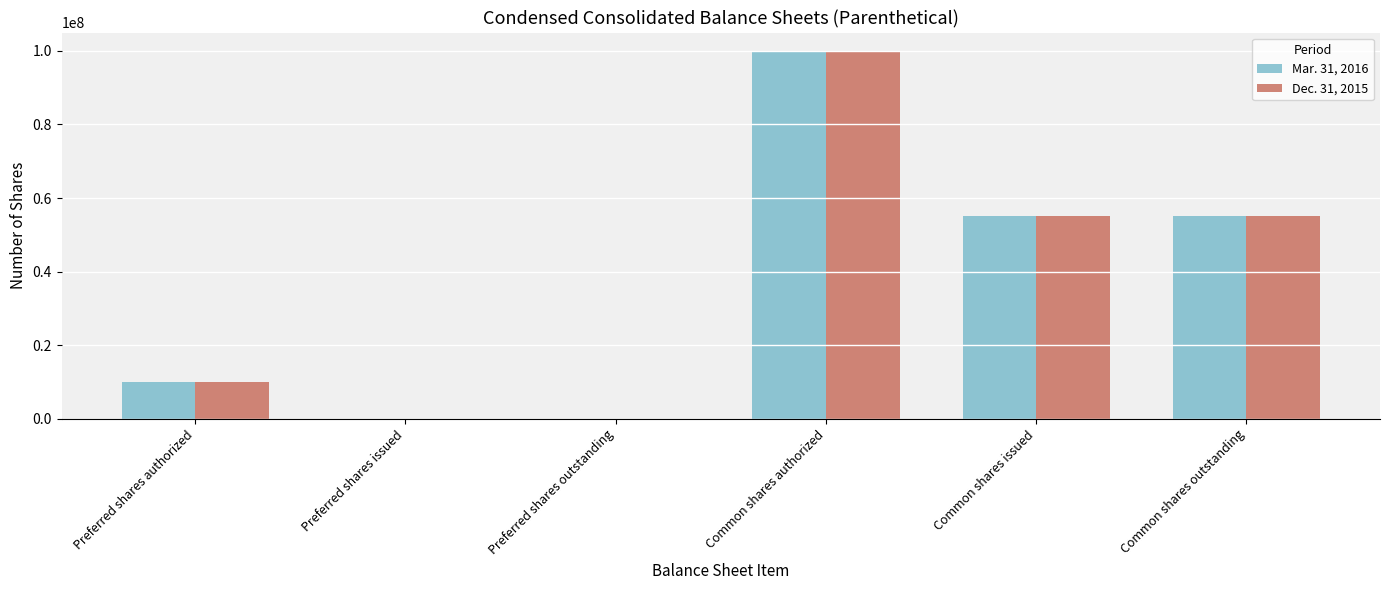

Reading left to right, extract all data points from this chart.

Mar. 31, 2016: Preferred shares authorized=10000000	Preferred shares issued=0	Preferred shares outstanding=0	Common shares authorized=100000000	Common shares issued=55101067	Common shares outstanding=55101067
Dec. 31, 2015: Preferred shares authorized=10000000	Preferred shares issued=0	Preferred shares outstanding=0	Common shares authorized=100000000	Common shares issued=55175363	Common shares outstanding=55175363